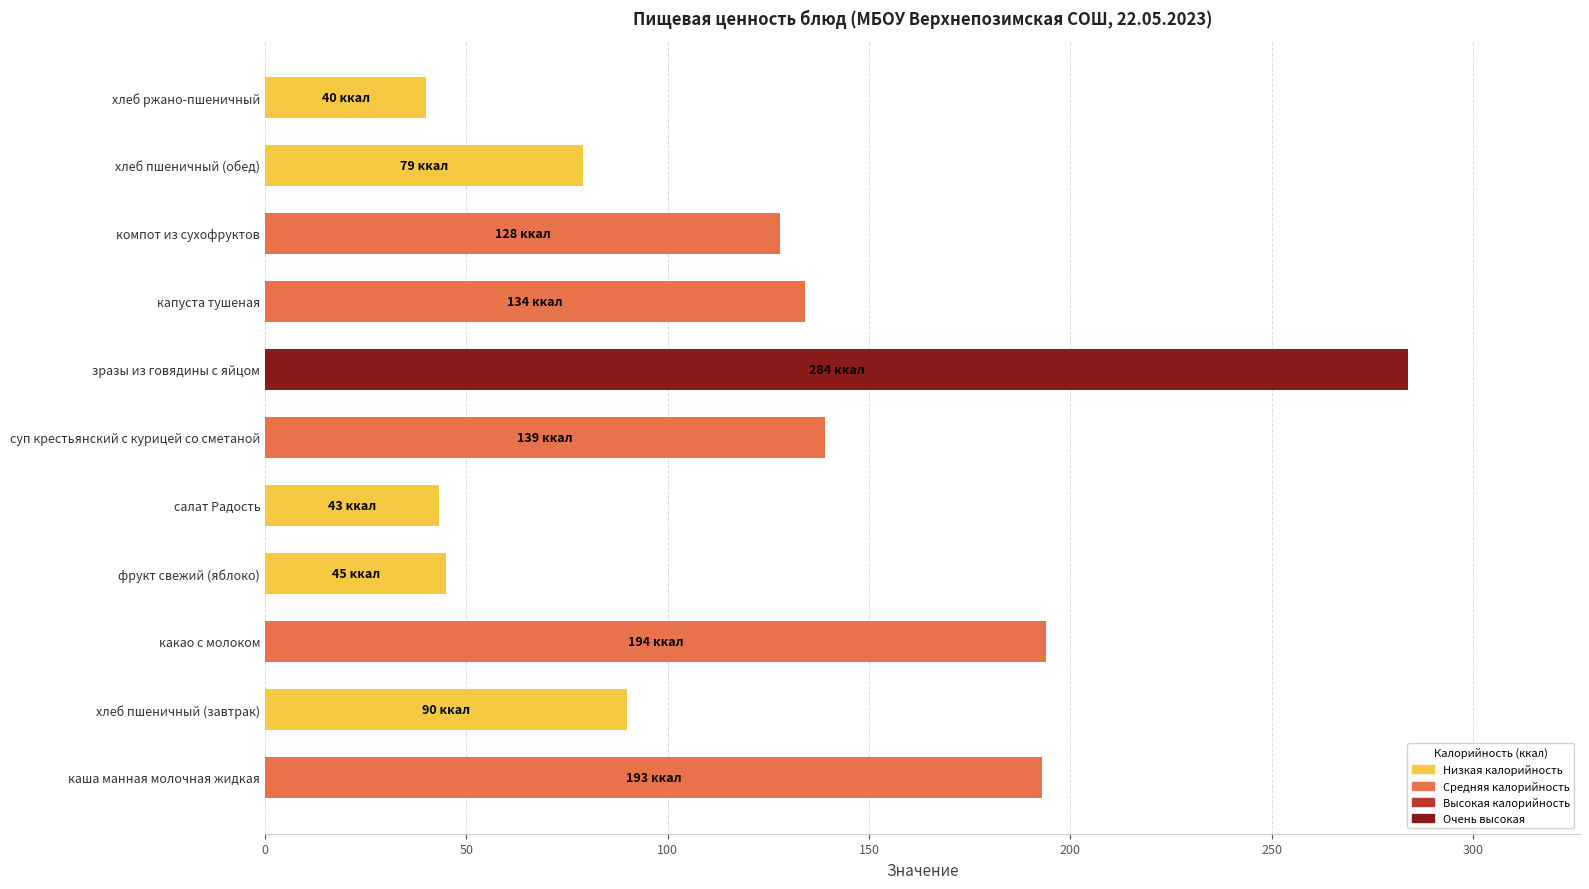

What is the minimum value shown in the chart?

40.0